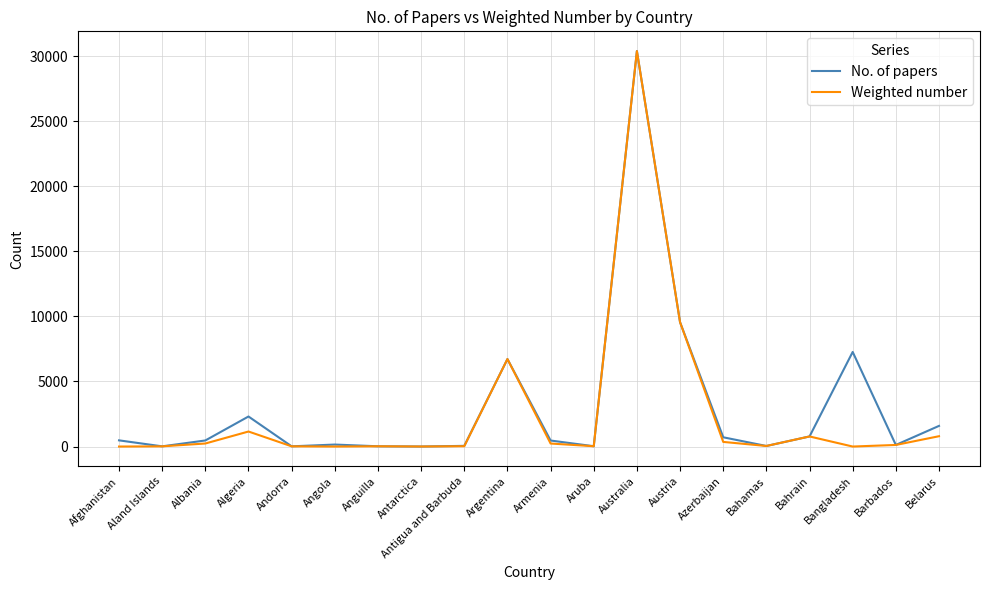

The Weighted number series shows 5745.0 at Austria. True or false?

False